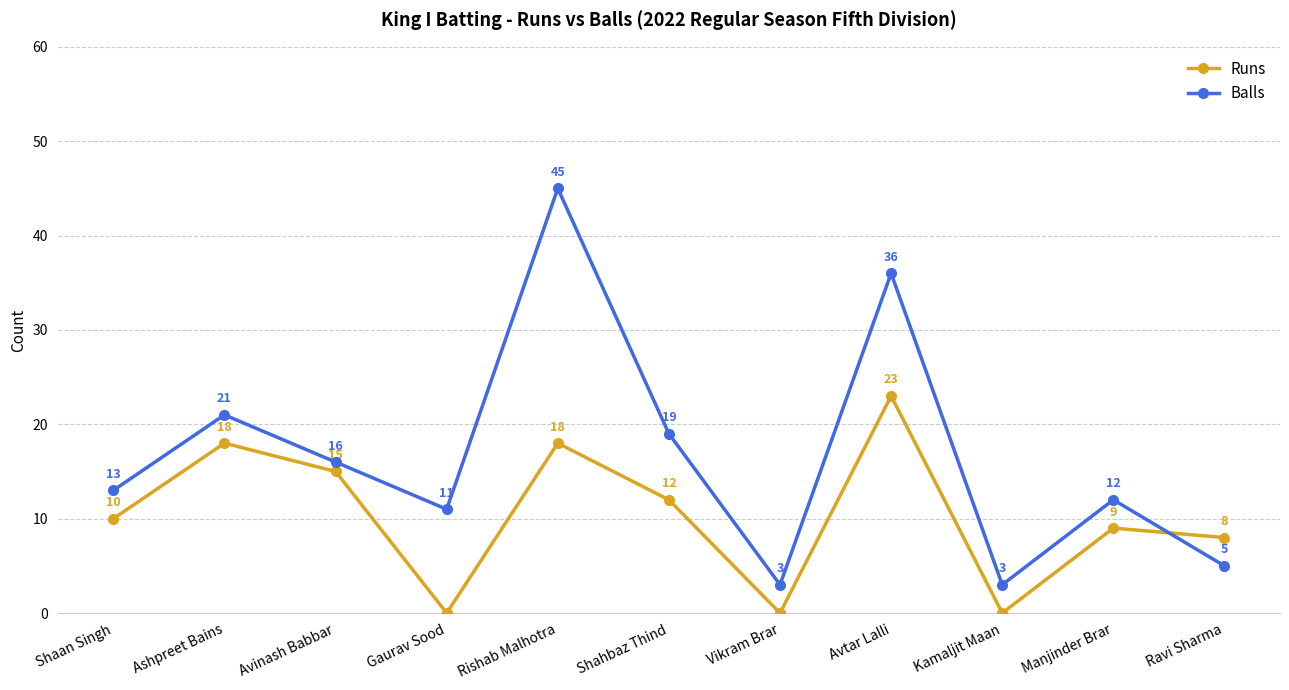

At which label does Runs reach its peak?

Avtar Lalli